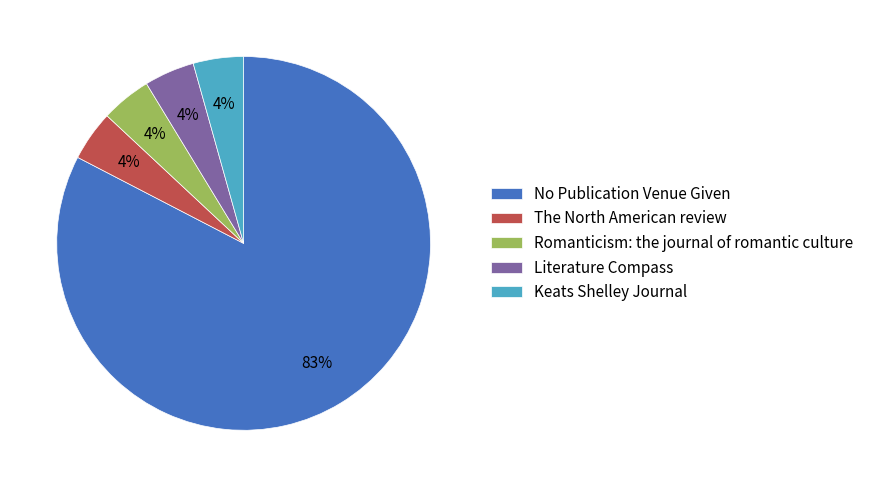

To the nearest percent, what portion does Romanticism: the journal of romantic culture represent?

4%